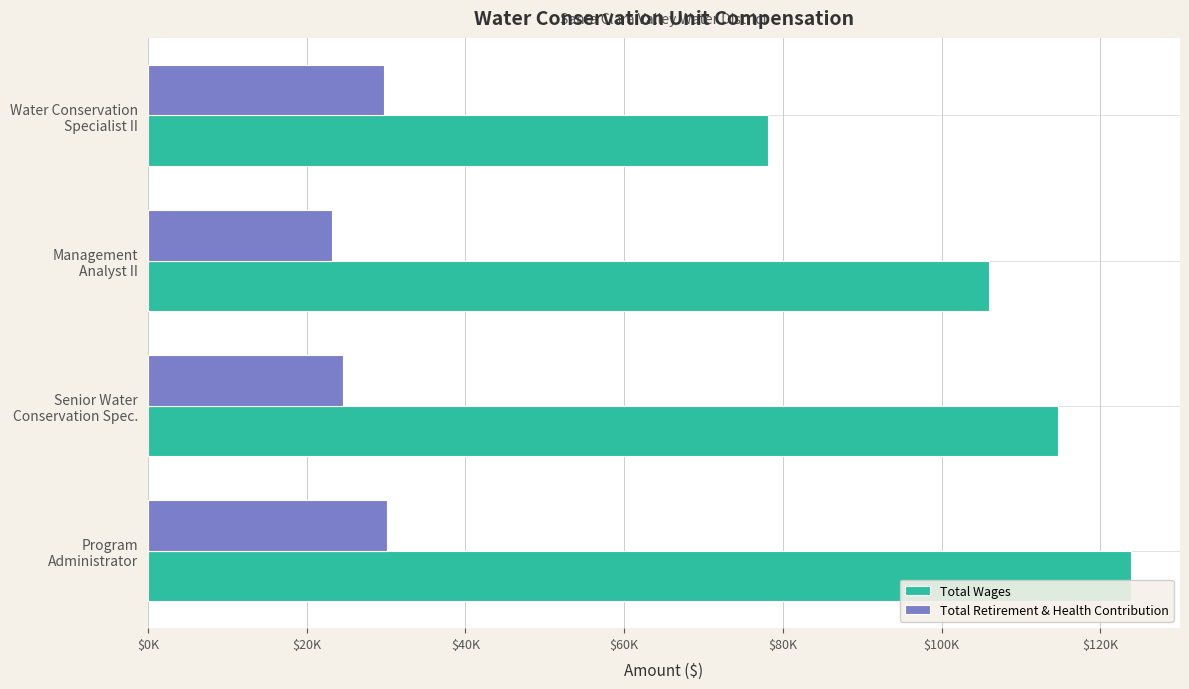

How many Total Wages values are between 105975 and 123848?

3